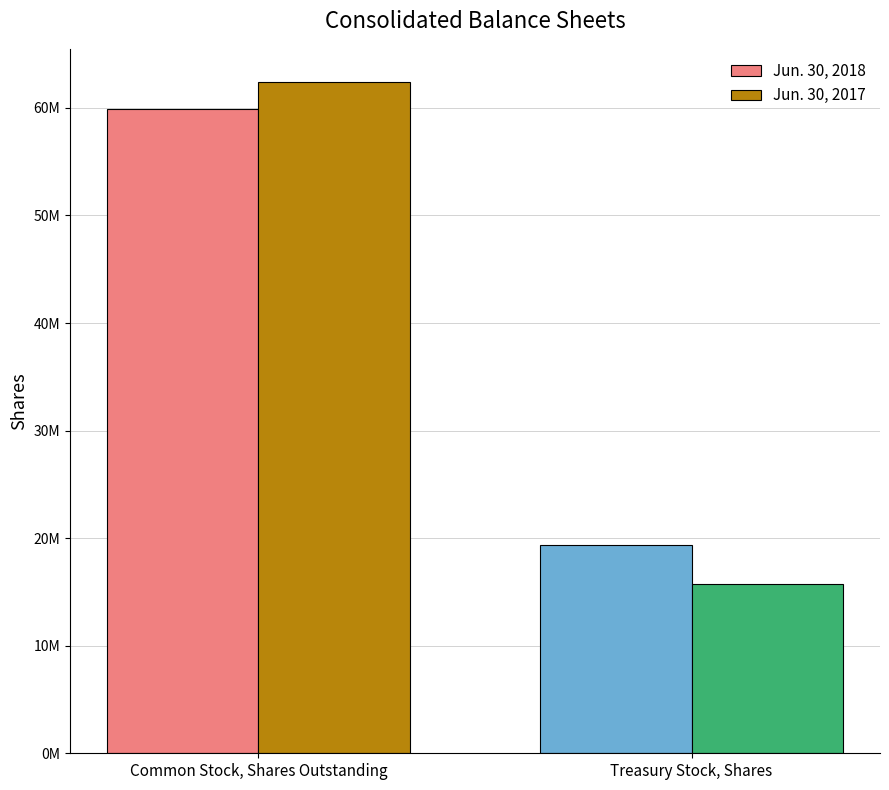

List the series in order of their overall mean, highest first.

Jun. 30, 2018, Jun. 30, 2017